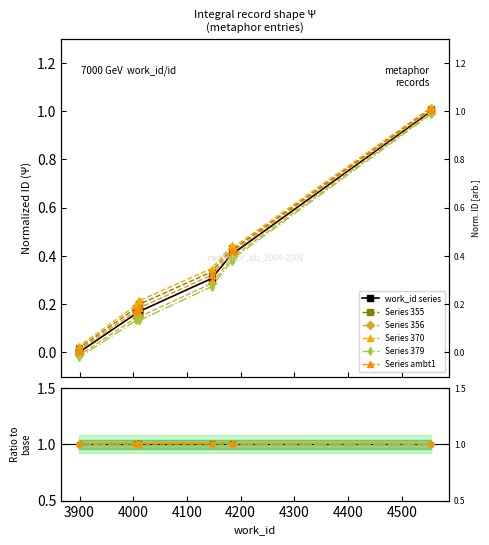

What is the highest value of the Series 379 series?

1.0